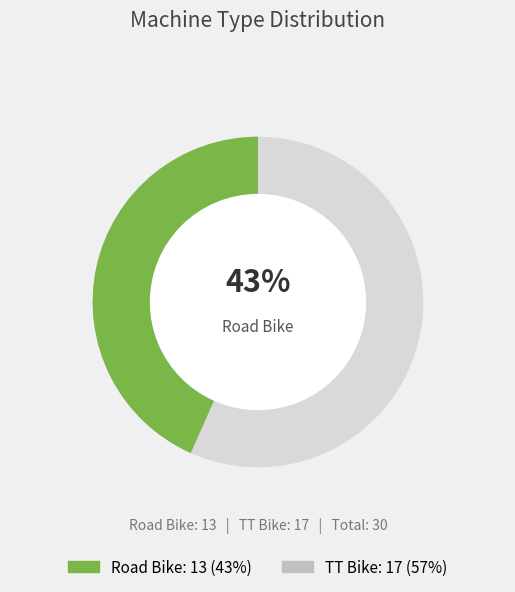

To the nearest percent, what is the average slice percentage?

50%